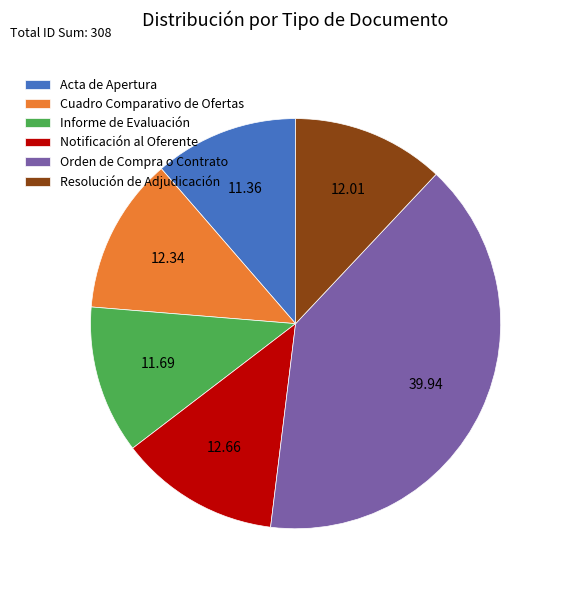

Which has a higher value, Notificación al Oferente or Orden de Compra o Contrato?

Orden de Compra o Contrato